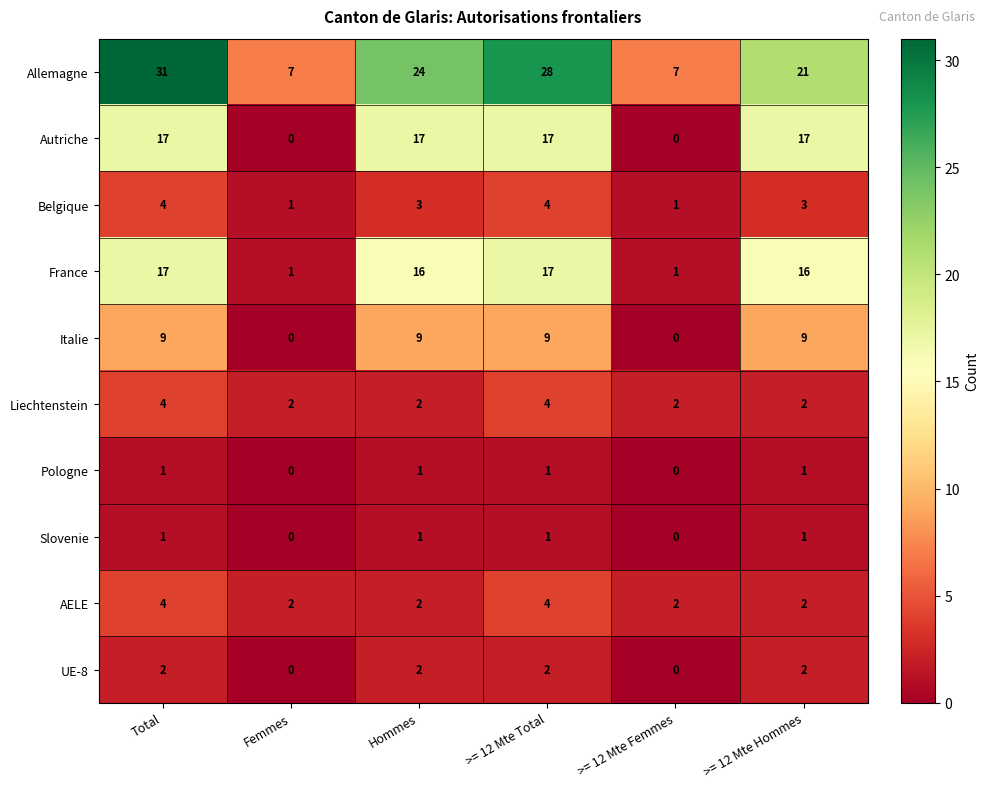

At which label is Allemagne closest to 19?

>= 12 Mte Hommes